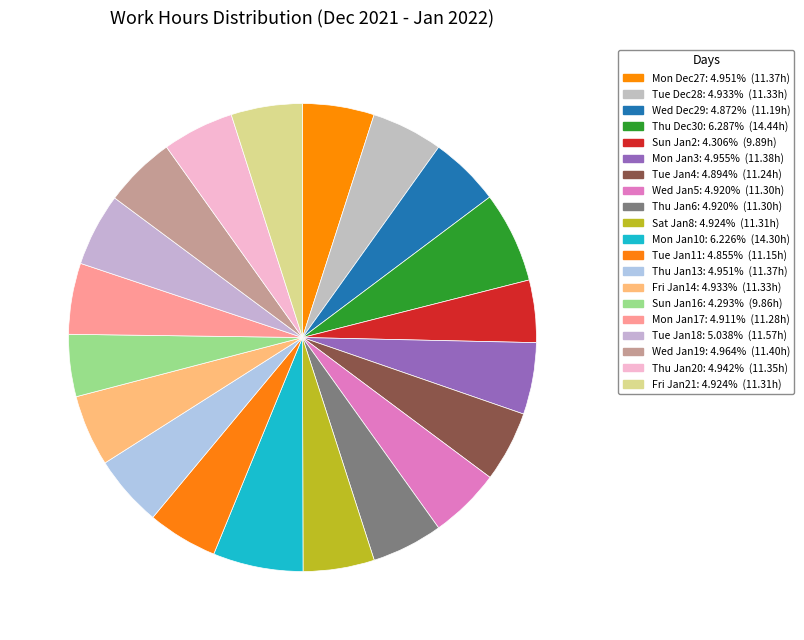

Rank the categories by value from highest to lowest.

3, 10, 16, 17, 5, 0, 12, 18, 1, 13, 9, 19, 7, 8, 15, 6, 2, 11, 4, 14